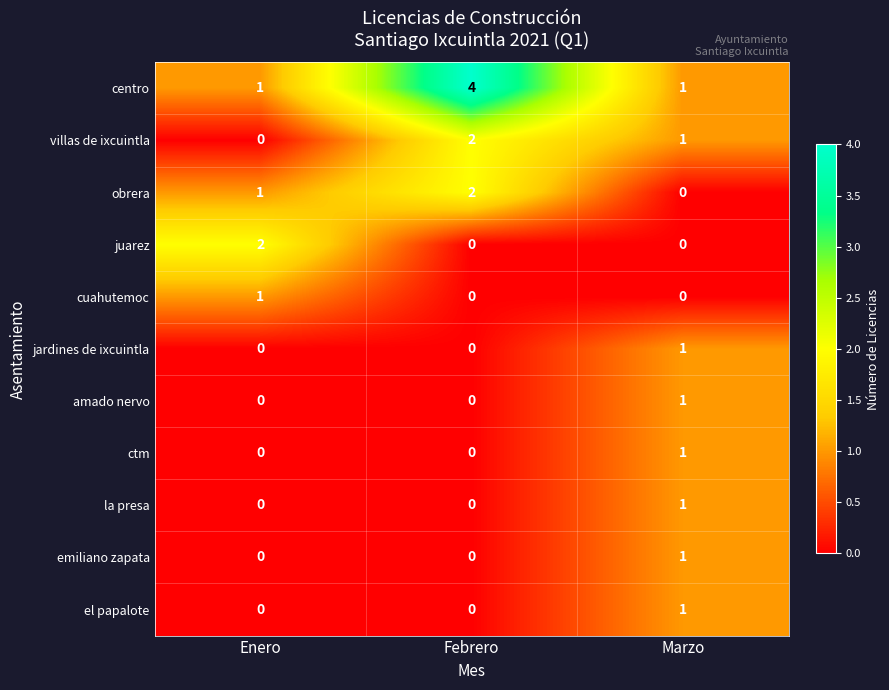

How many categories are shown in the chart?

3